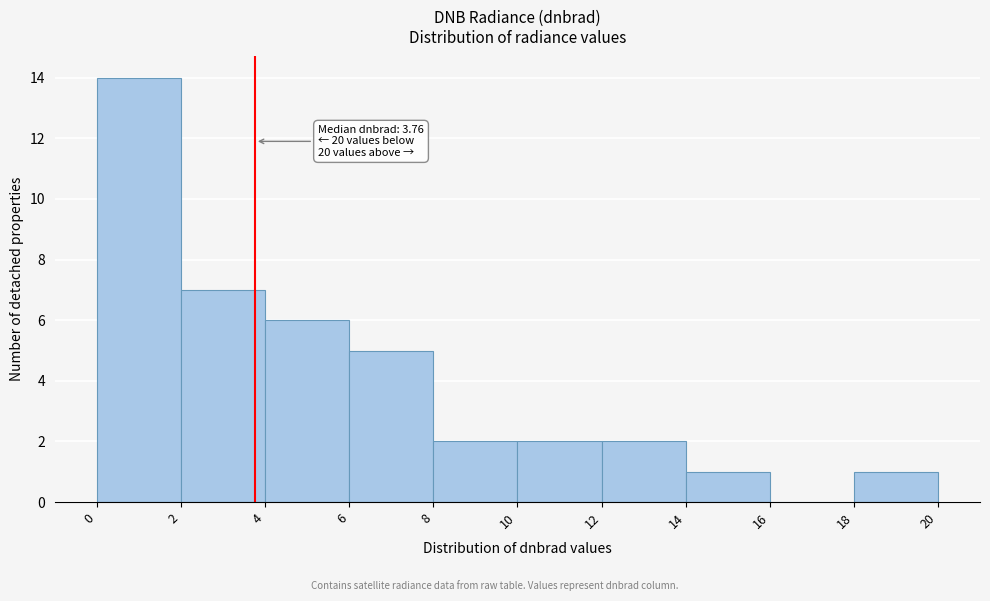

Which range on the x-axis has the tallest bar?

0 to 2